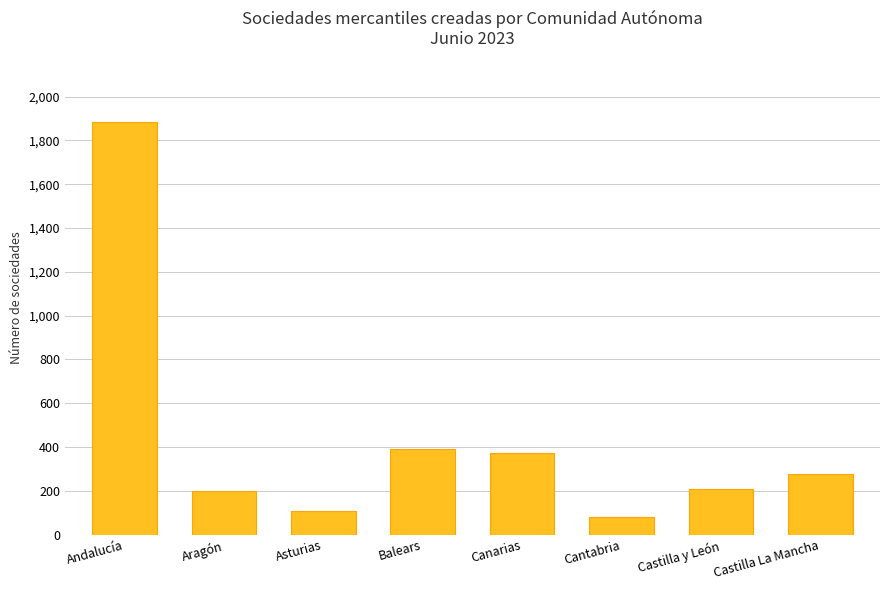

What is the difference between the maximum and minimum values?

1804